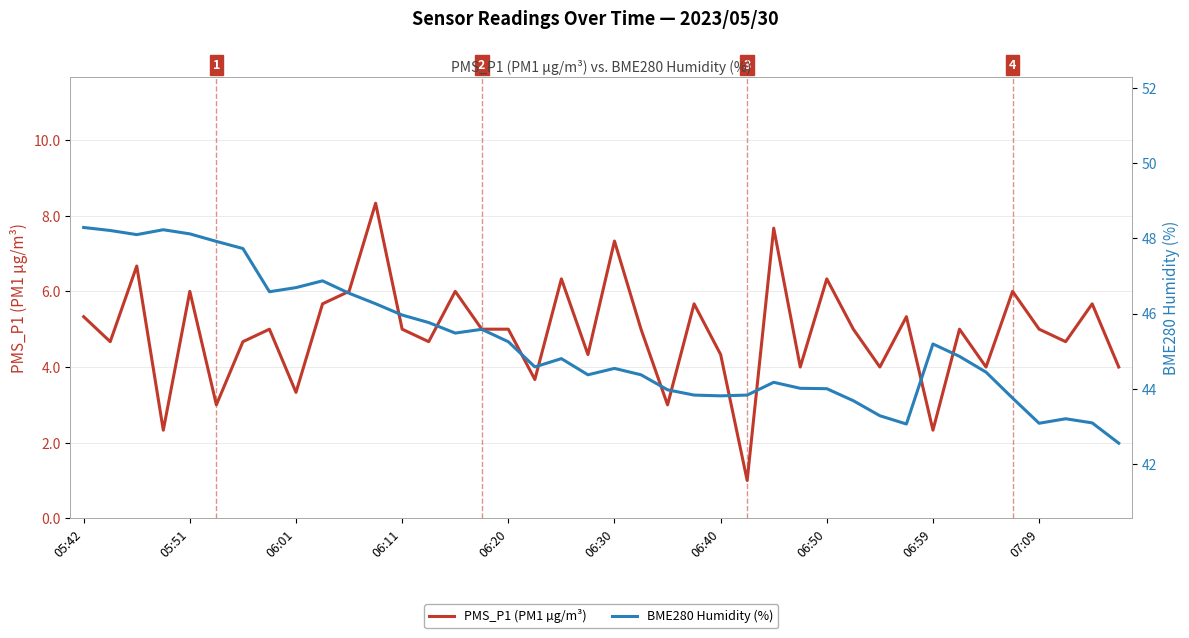

The PMS_P1 (PM1 µg/m³) series shows 5.0 at 07:09. True or false?

True